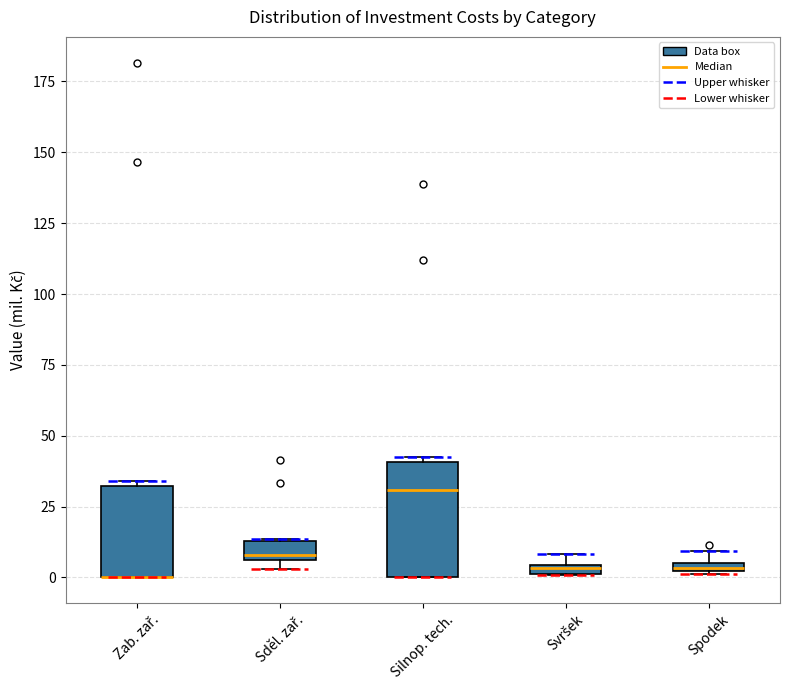

Where is the upper edge of the box for Zab. zař. on the y-axis? The values are not printed on the chart, so give them approximately, as read against the axis.

30